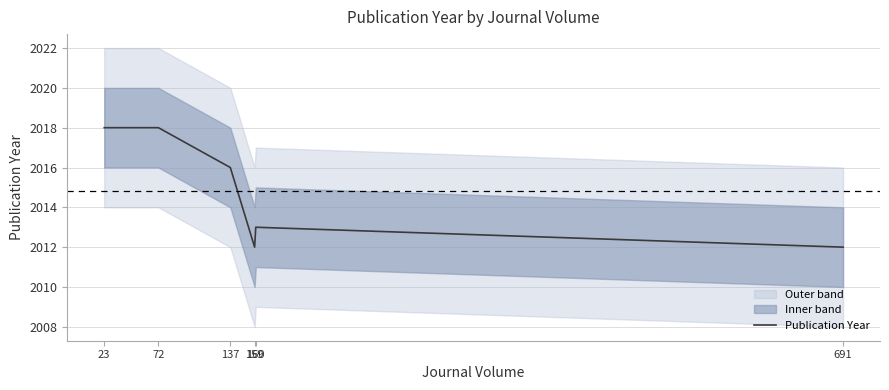

What is the difference between the values at 691 and 137?

4